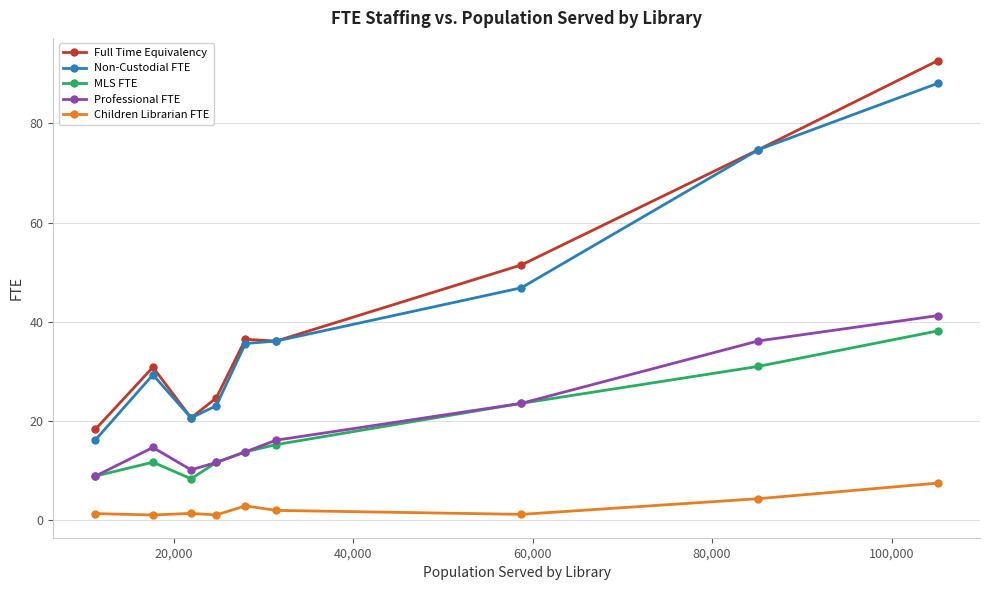

True or false: Professional FTE and Full Time Equivalency intersect in this chart.

False